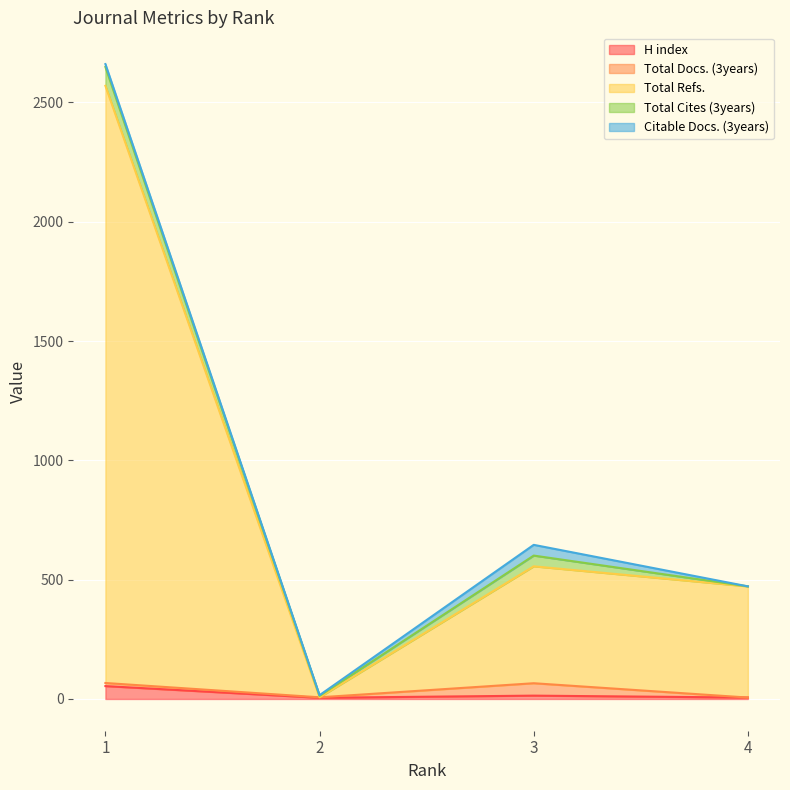

True or false: Total Cites (3years) and Citable Docs. (3years) intersect in this chart.

False